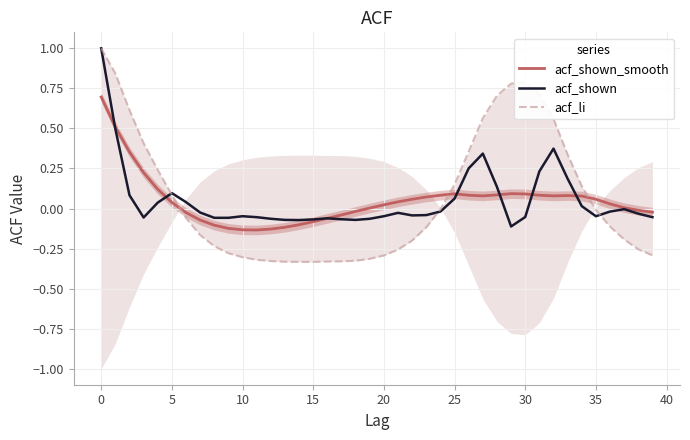

List the series in order of their peak value, highest first.

acf_shown, acf_li, acf_shown_smooth